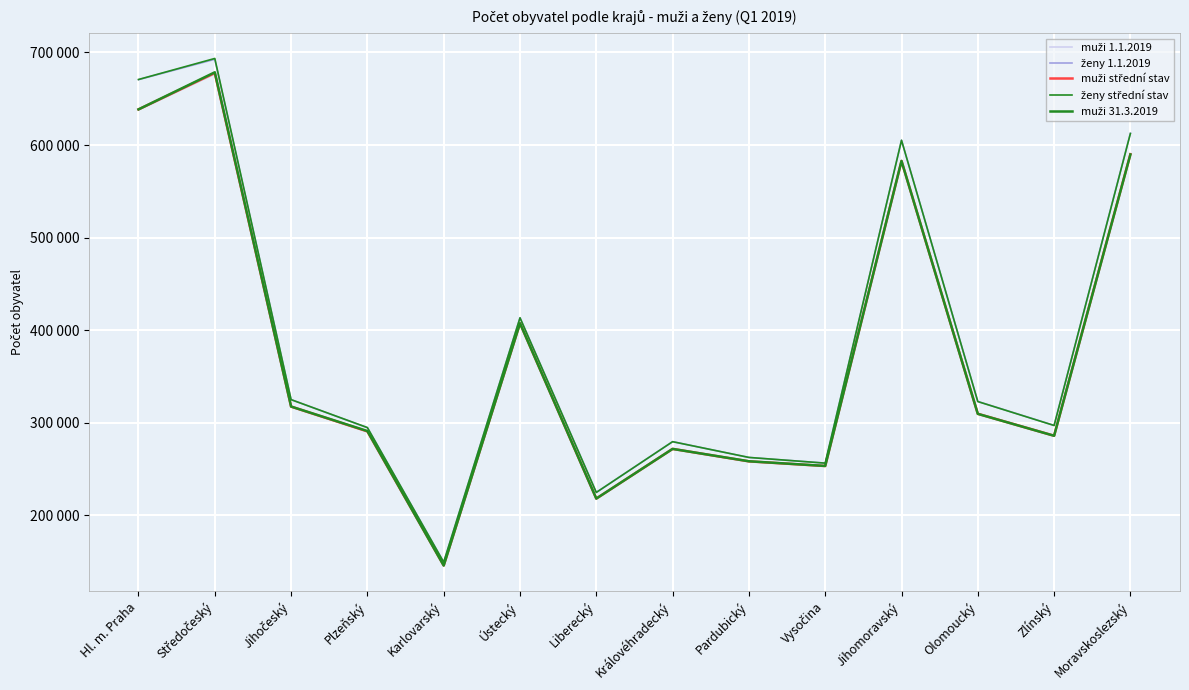

Reading left to right, list all the values displayed in this chart.

muži 1.1.2019: Hl. m. Praha=638009	Středočeský=676696	Jihočeský=317268	Plzeňský=290226	Karlovarský=145674	Ústecký=407395	Liberecký=217791	Královéhradecký=271591	Pardubický=257948	Vysočina=253061	Jihomoravský=582516	Olomoucký=309620	Zlínský=285883	Moravskoslezský=590516
ženy 1.1.2019: Hl. m. Praha=670623	Středočeský=692636	Jihočeský=324865	Plzeňský=294446	Karlovarský=149222	Ústecký=413394	Liberecký=224565	Královéhradecký=279430	Pardubický=262368	Vysočina=256213	Jihomoravský=605151	Olomoucký=322872	Zlínský=297038	Moravskoslezský=612783
muži střední stav: Hl. m. Praha=638486	Středočeský=677778	Jihočeský=317299	Plzeňský=290506	Karlovarský=145627	Ústecký=407366	Liberecký=217900	Královéhradecký=271604	Pardubický=258118	Vysočina=253106	Jihomoravský=582751	Olomoucký=309547	Zlínský=285821	Moravskoslezský=590119
ženy střední stav: Hl. m. Praha=670806	Středočeský=693544	Jihočeský=324831	Plzeňský=294668	Karlovarský=149189	Ústecký=413255	Liberecký=224569	Královéhradecký=279410	Pardubický=262387	Vysočina=256221	Jihomoravský=605138	Olomoucký=322761	Zlínský=296901	Moravskoslezský=612418
muži 31.3.2019: Hl. m. Praha=638518	Středočeský=678612	Jihočeský=317384	Plzeňský=290888	Karlovarský=145548	Ústecký=407347	Liberecký=217931	Královéhradecký=271604	Pardubický=258240	Vysočina=253174	Jihomoravský=582798	Olomoucký=309478	Zlínský=285777	Moravskoslezský=589784